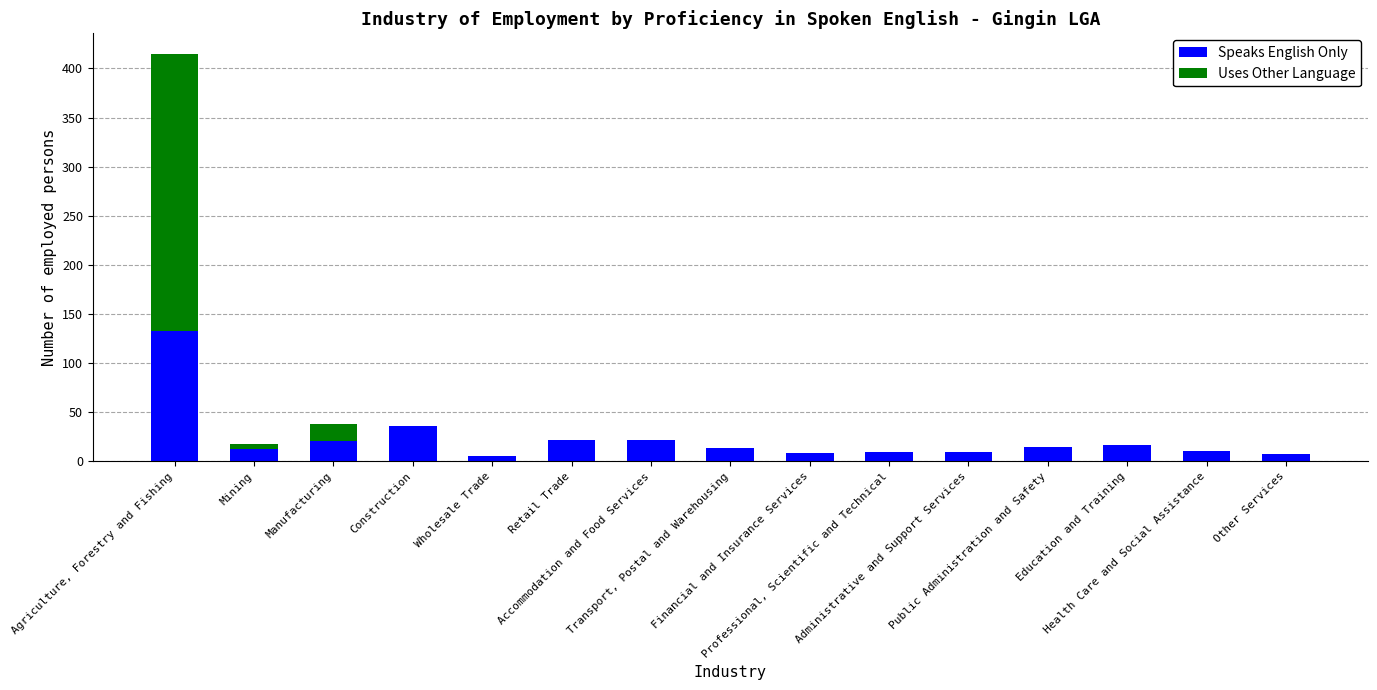

The Speaks English Only series shows 14 at Transport, Postal and Warehousing. True or false?

True